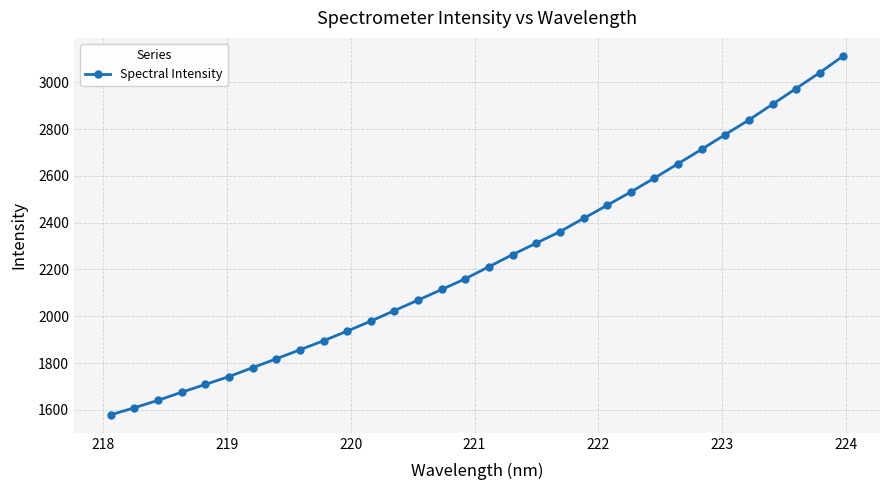

Reading left to right, list all the values displayed in this chart.

1578.6	1608.7	1640.7	1675.2	1708.6	1742.2	1780.2	1818.1	1856.7	1895.4	1936.6	1979.3	2024.4	2069.2	2114.5	2160.5	2212.1	2263.7	2312.7	2361.6	2418.3	2474.5	2531.4	2590.8	2652.2	2713.7	2776.8	2839.0	2906.3	2973.5	3041.3	3113.1